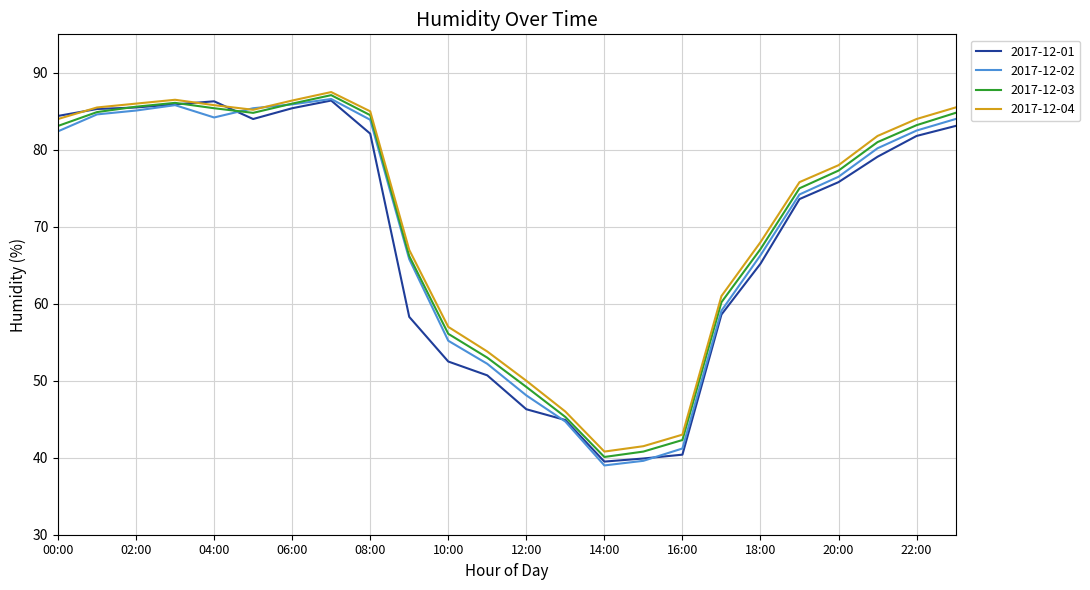

What is the highest value of the 2017-12-04 series?

87.5